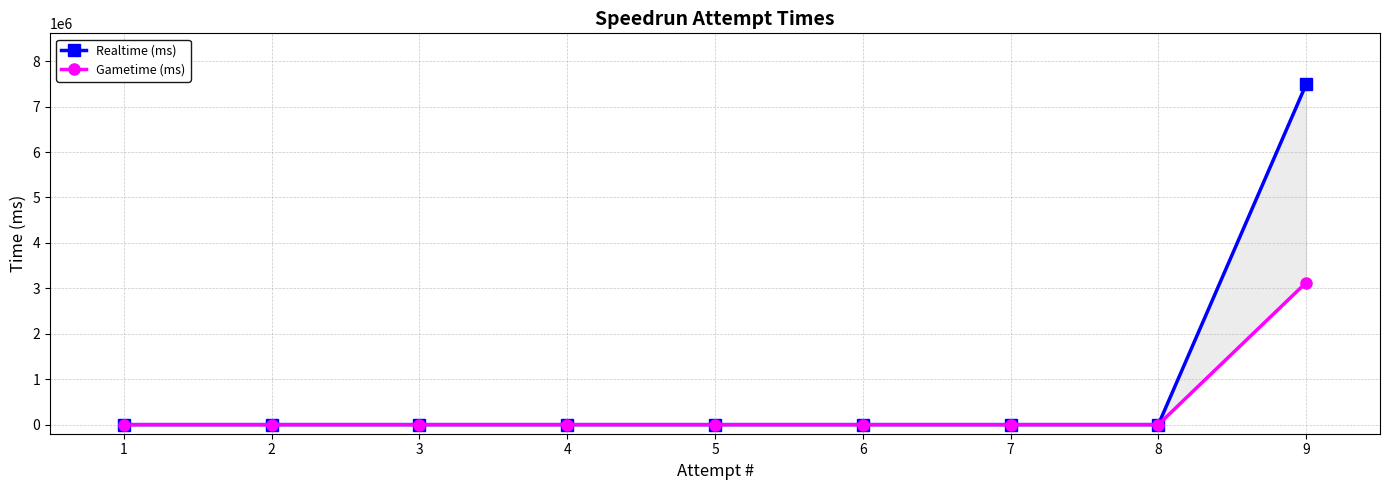

Which series has the largest total across all categories?

Realtime (ms)